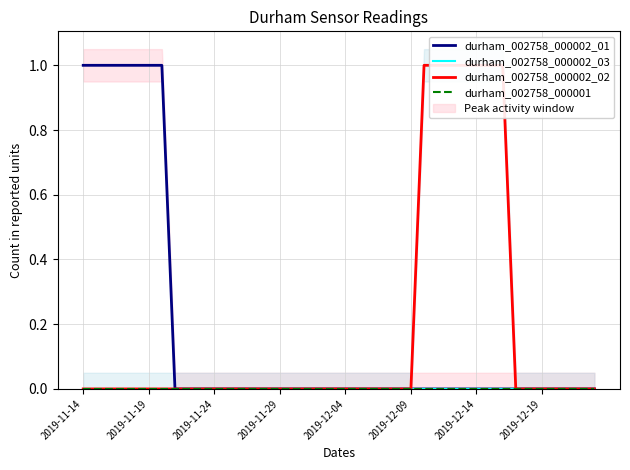

Does the chart have visible grid lines?

Yes